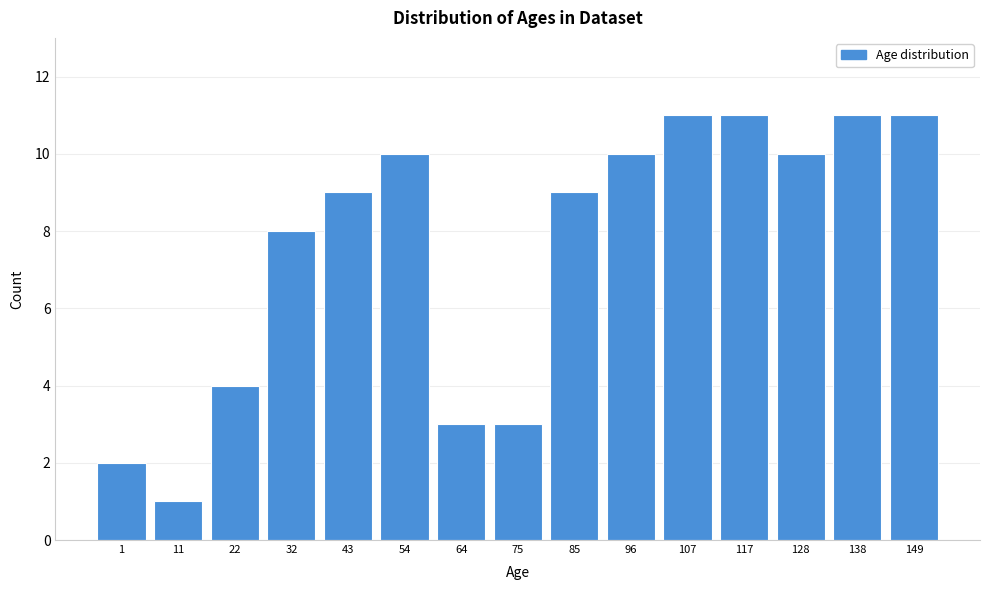

Reading left to right, what are all the values shown in this chart?

1=2	11=1	22=4	32=8	43=9	54=10	64=3	75=3	85=9	96=10	107=11	117=11	128=10	138=11	149=11